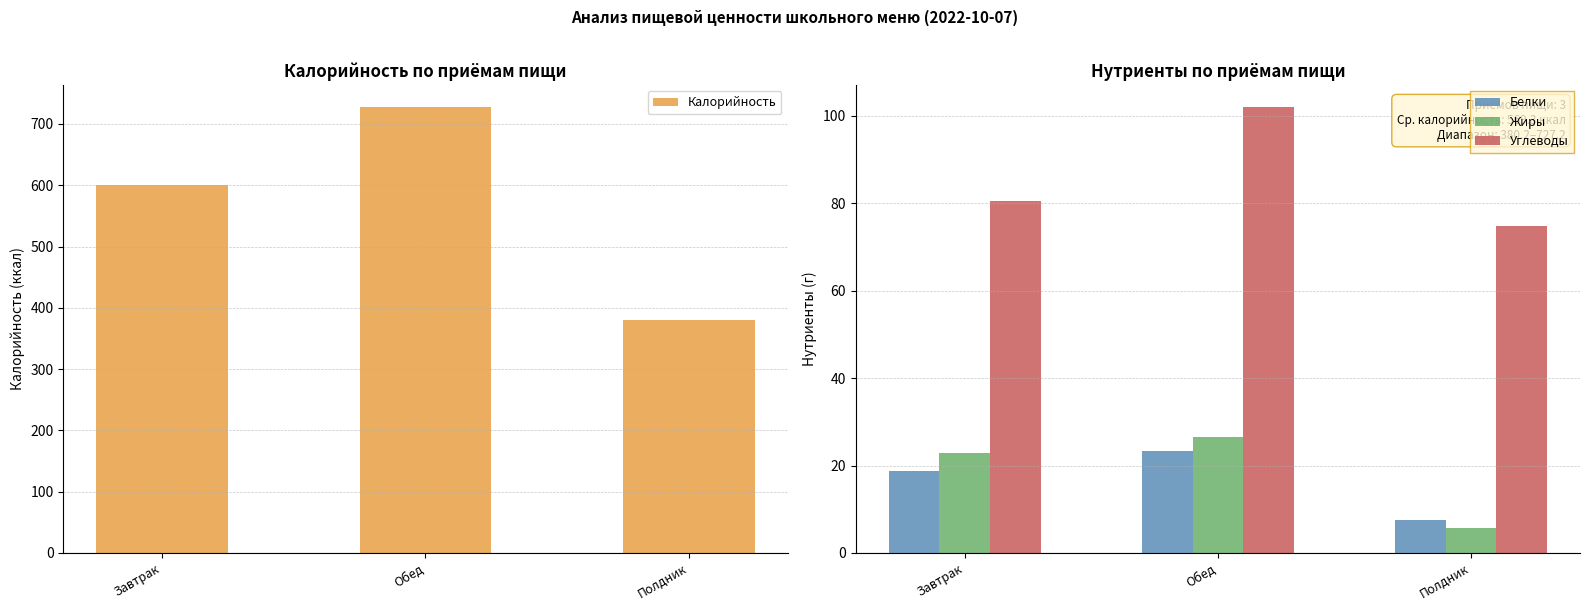

What is the spread (max minus min) of values at Обед?

703.9